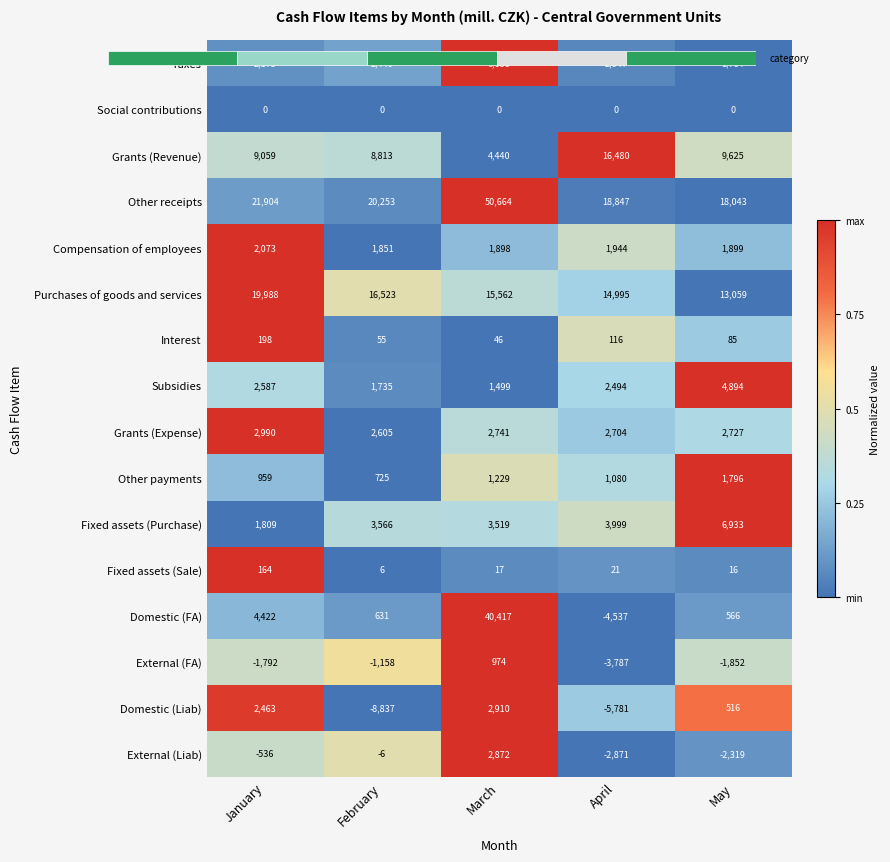

Count the number of categories in the chart.

5